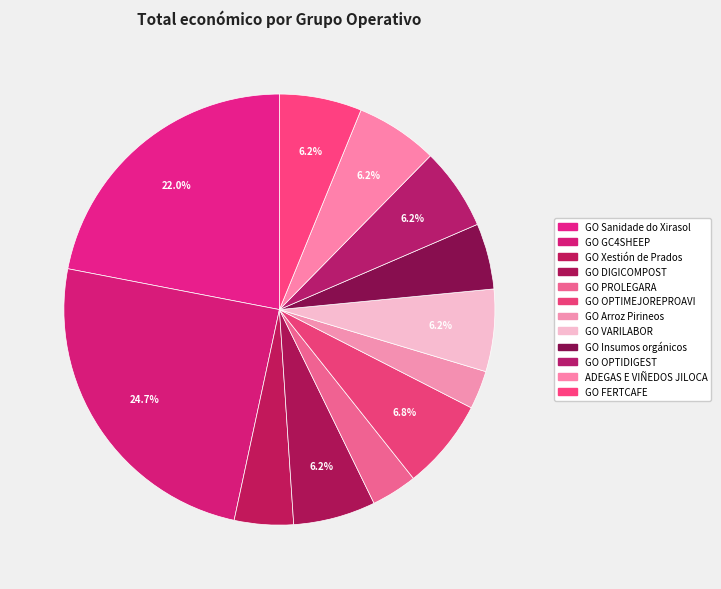

How many slices are in this pie chart?

12